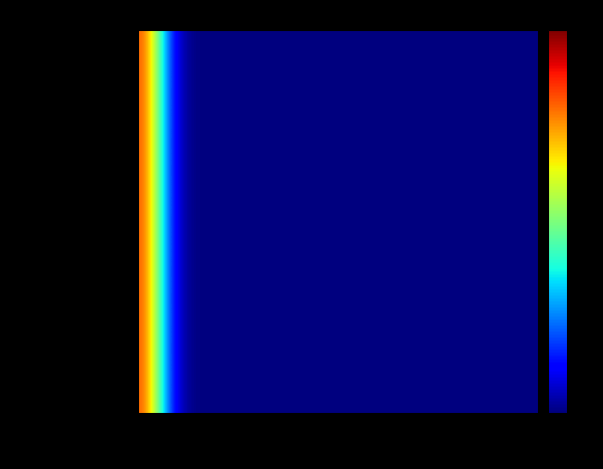

Which series has the widest spread of values?

_durhamcolib_333South